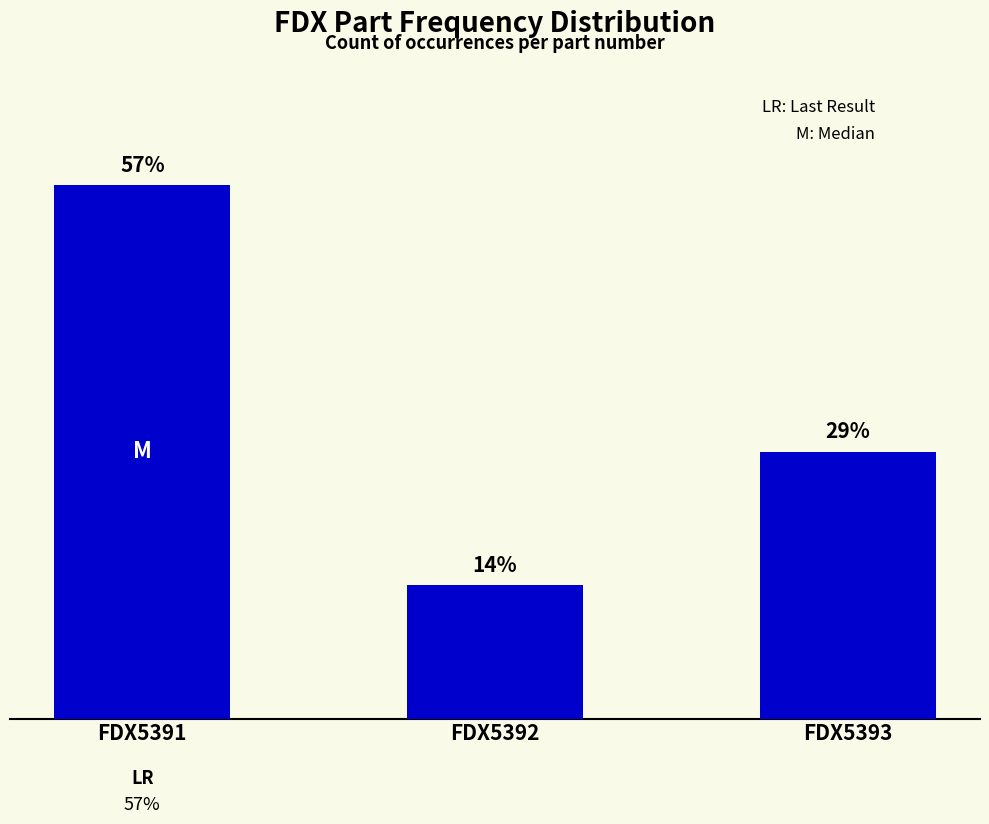

What is the average value?

2